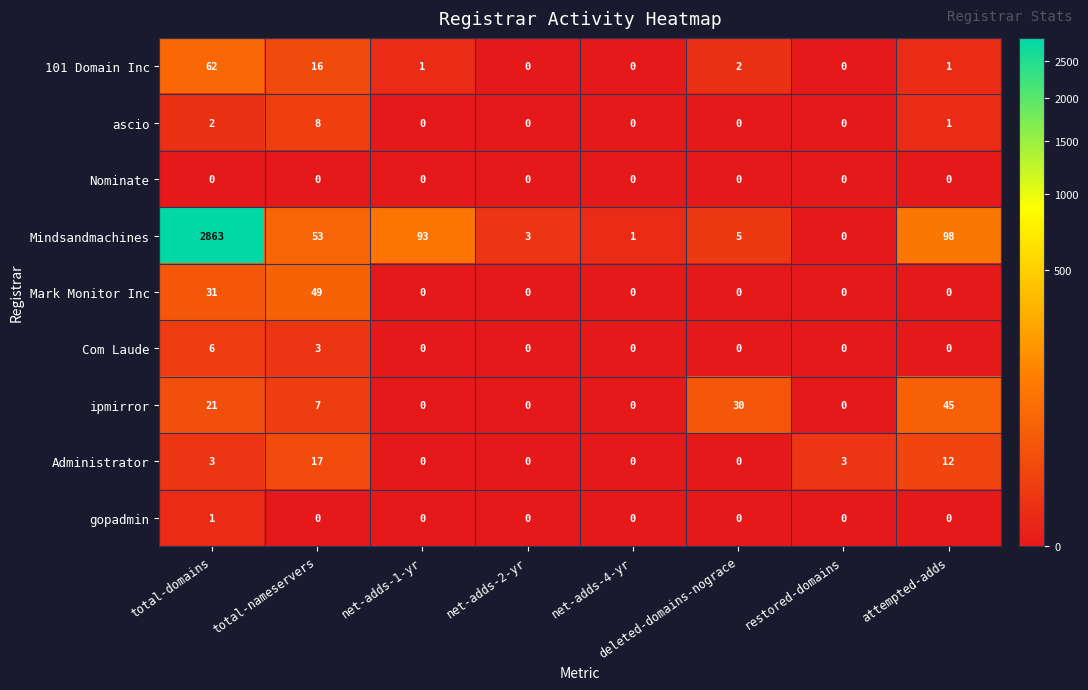

What is the sum of the Mindsandmachines values at attempted-adds and total-domains?

2961